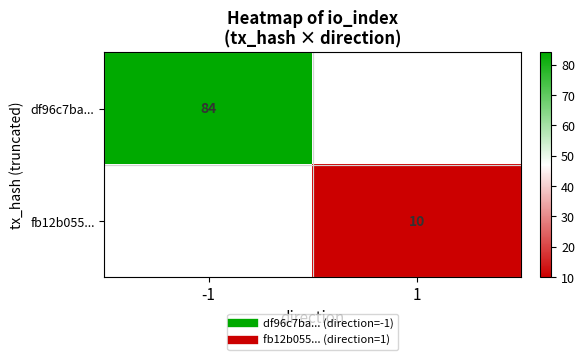

At which label is df96c7ba... closest to 84?

-1